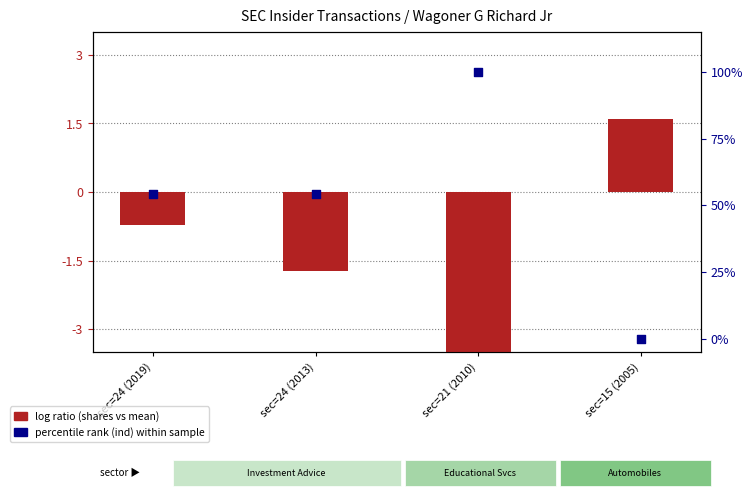

Which series contains the highest Y value?

percentile rank within sample